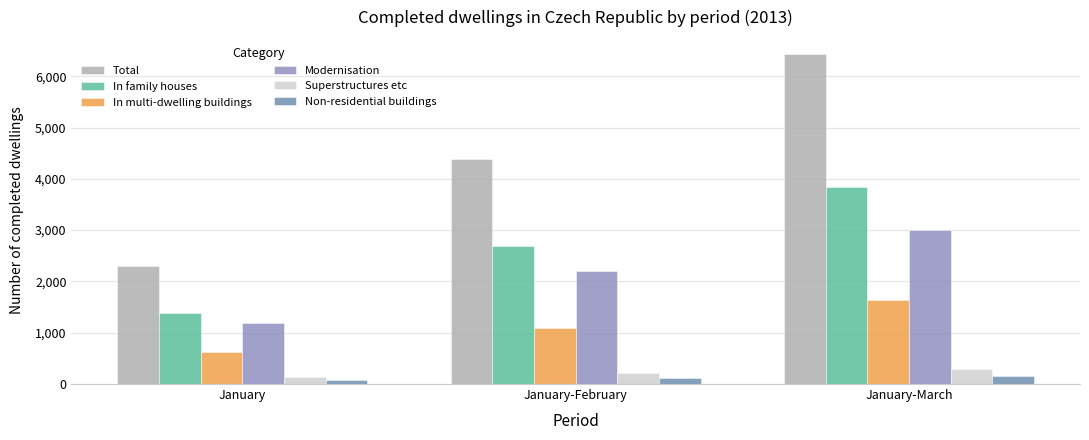

What is the minimum value shown in the chart?

70